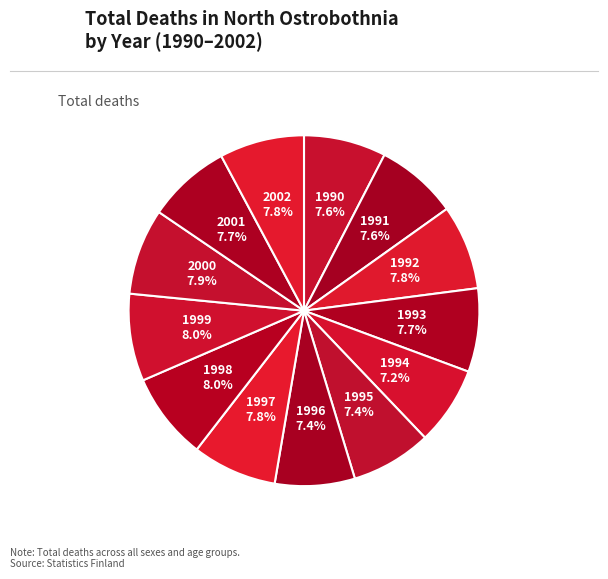

To the nearest percent, what is the average slice percentage?

8%